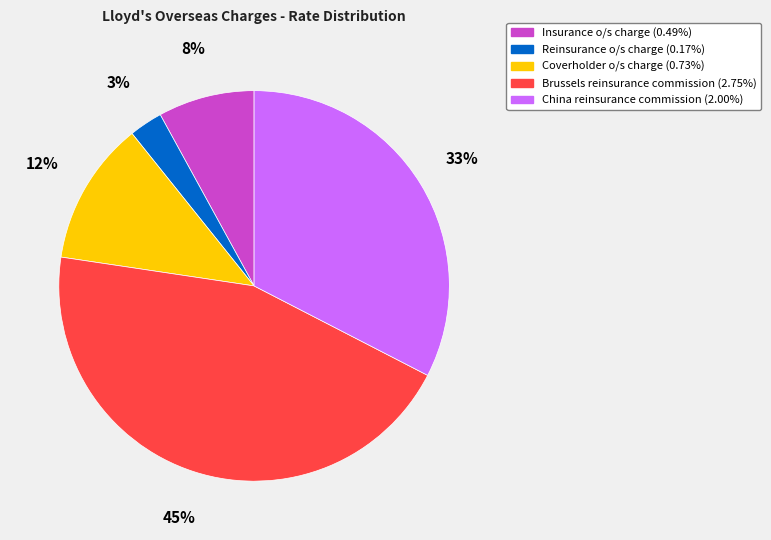

To the nearest percent, what portion does Insurance o/s charge (0.49%) represent?

8%